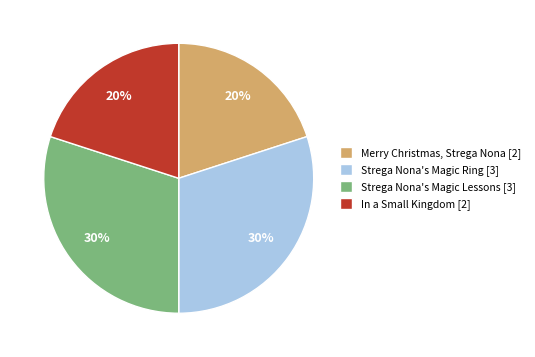

How many segments does this pie chart have?

4